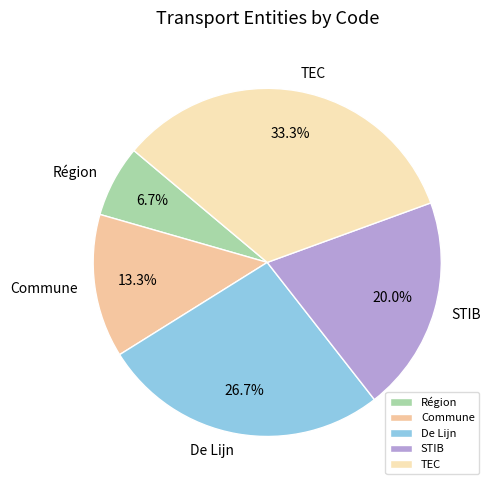

To the nearest percent, what portion does TEC represent?

33%